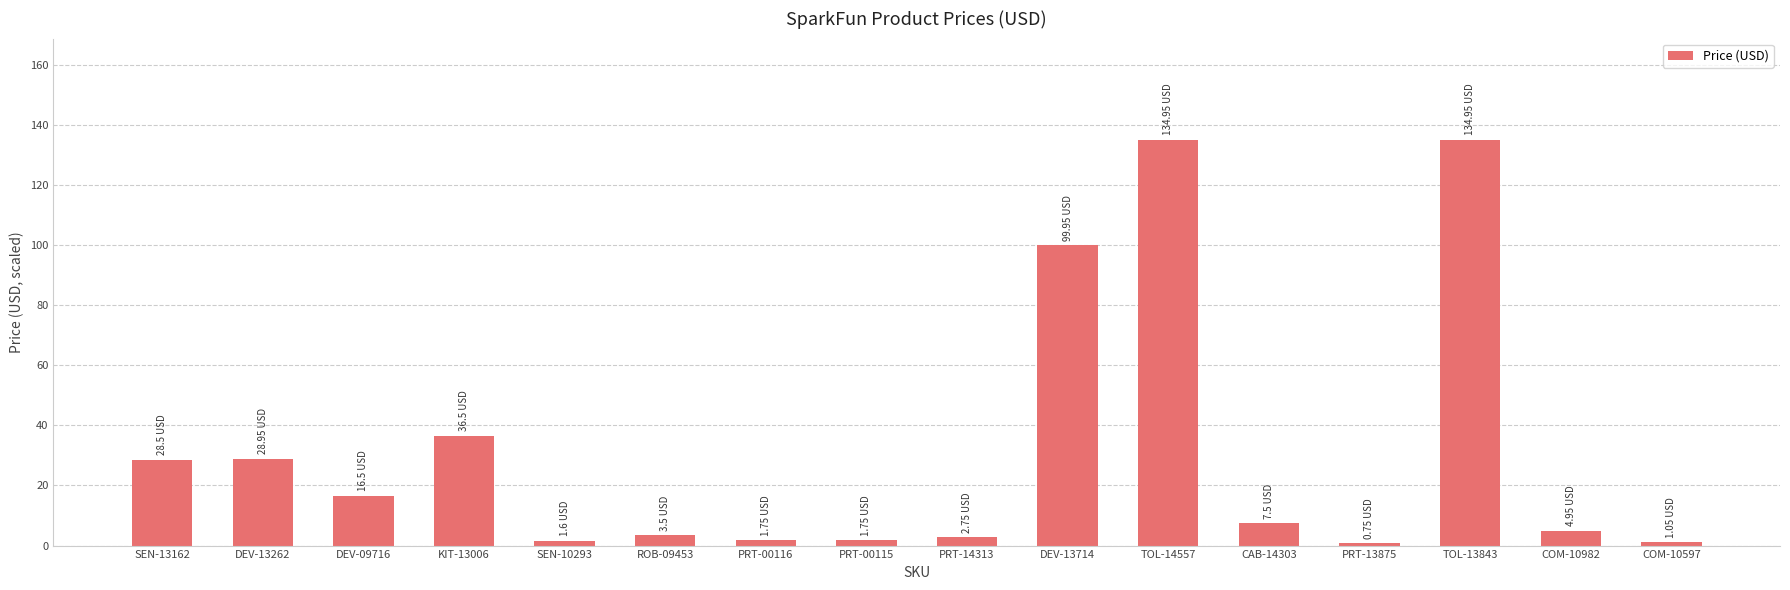

Between SEN-13162 and DEV-09716, which is larger?

SEN-13162